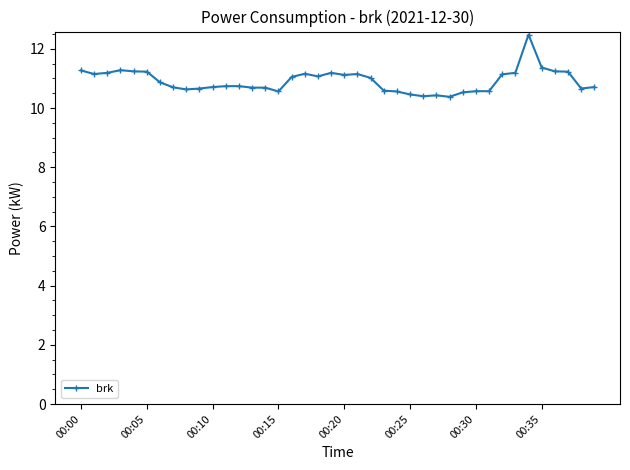

True or false: there are more than 1 points higher than both neighbors.

True